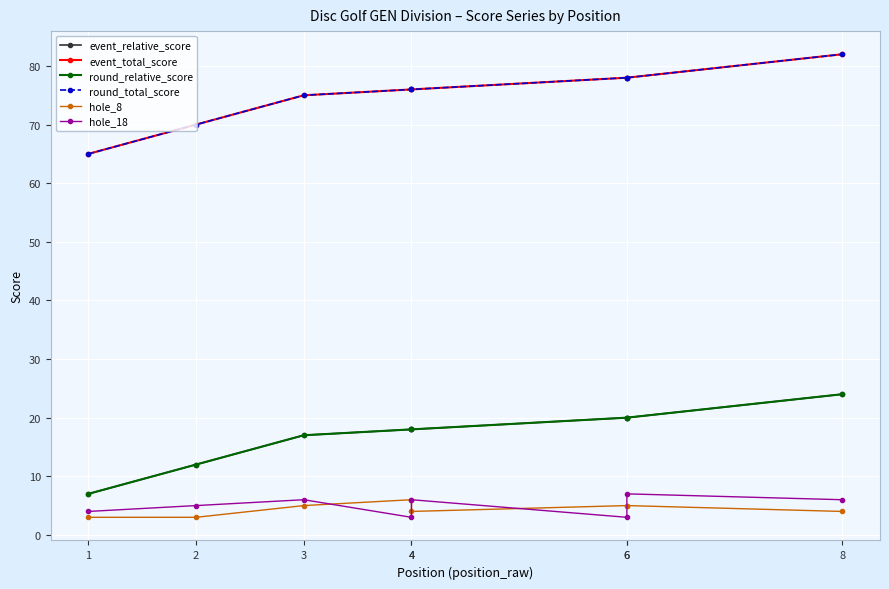

What is the difference between the maximum and second lowest values in the hole_8 series?

3